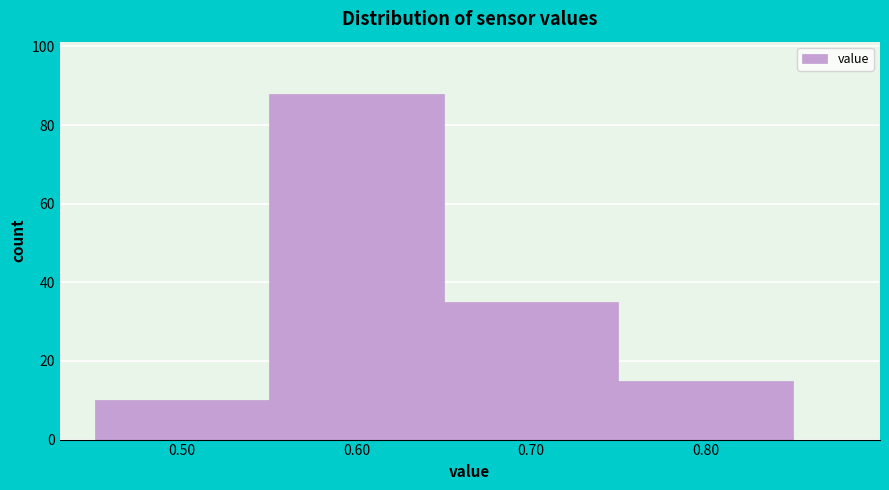

Reading left to right, transcribe this chart: for each bar, give the range it covers on the x-axis and its height. The values are not printed on the chart, so give them approximately, as read against the axis.

0.45 to 0.55: 10
0.55 to 0.65: 88
0.65 to 0.75: 36
0.75 to 0.85: 16